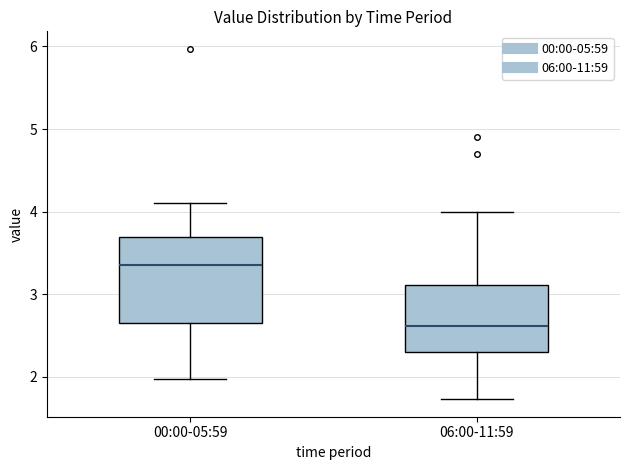

Comparing the boxes themselves (not the whiskers), which one is the tallest?

00:00-05:59